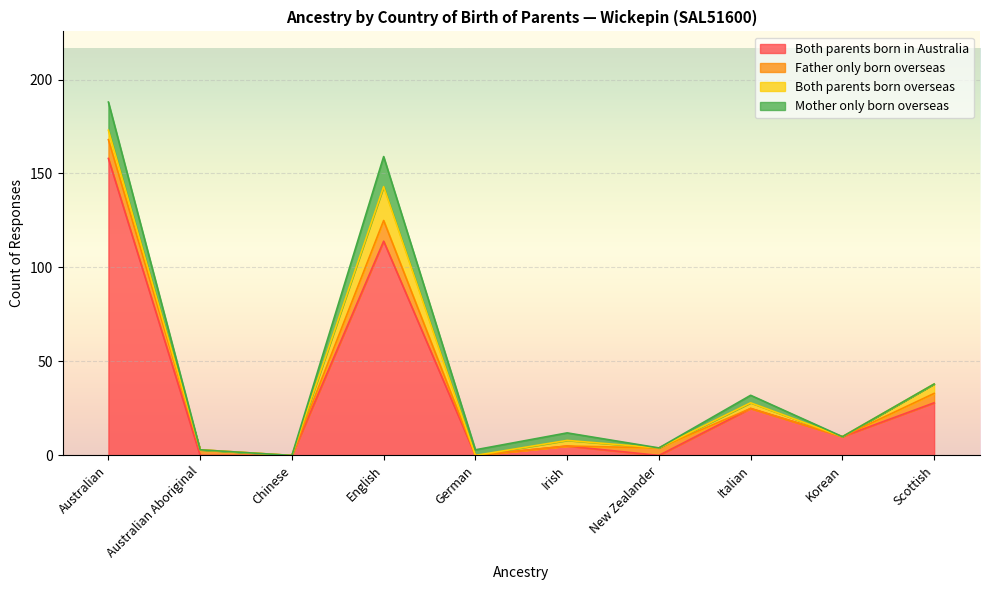

What is the difference between the highest and lowest values at Scottish?

28